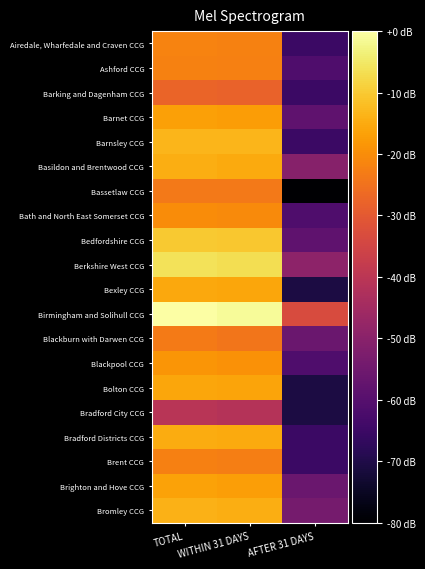

Which label corresponds to the largest value in the chart?

TOTAL